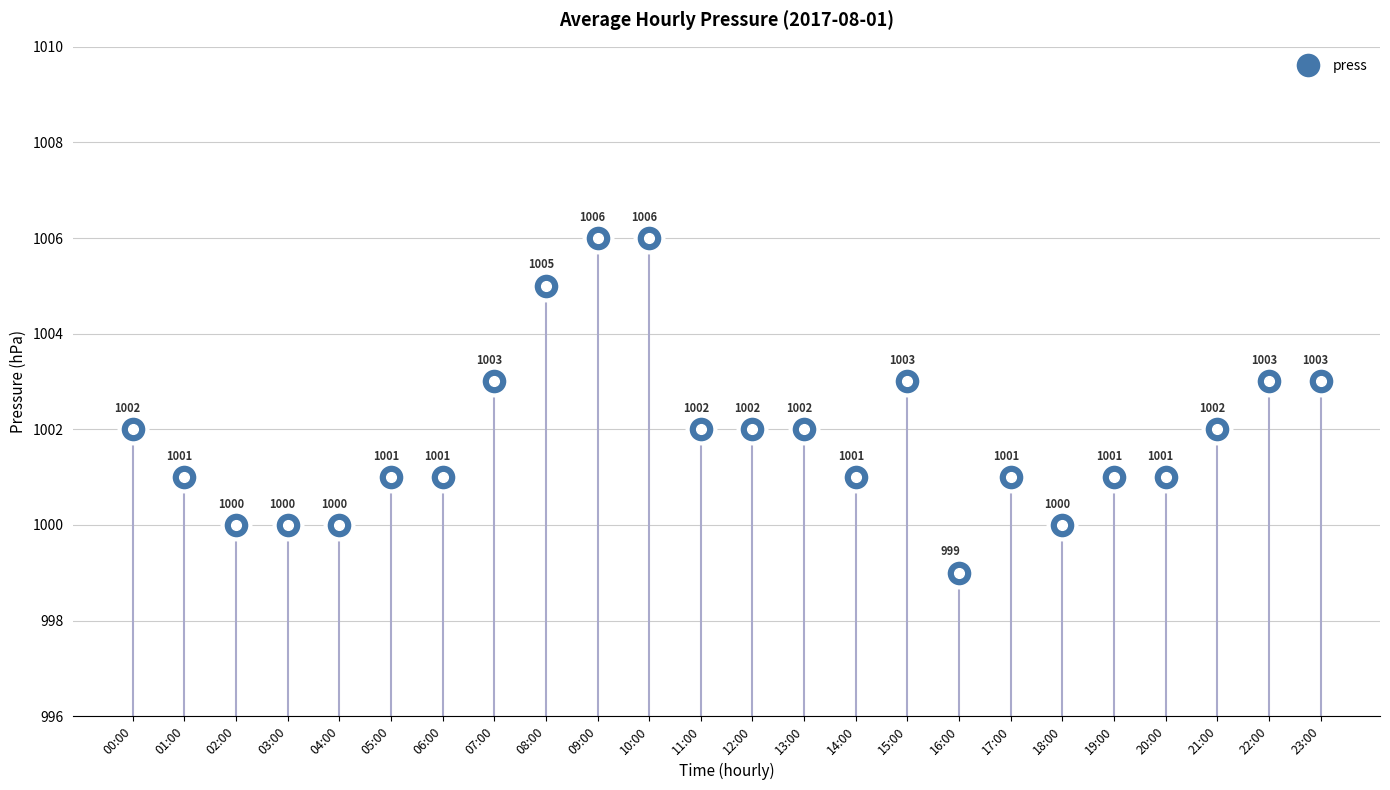

How many lines are shown in the chart?

1